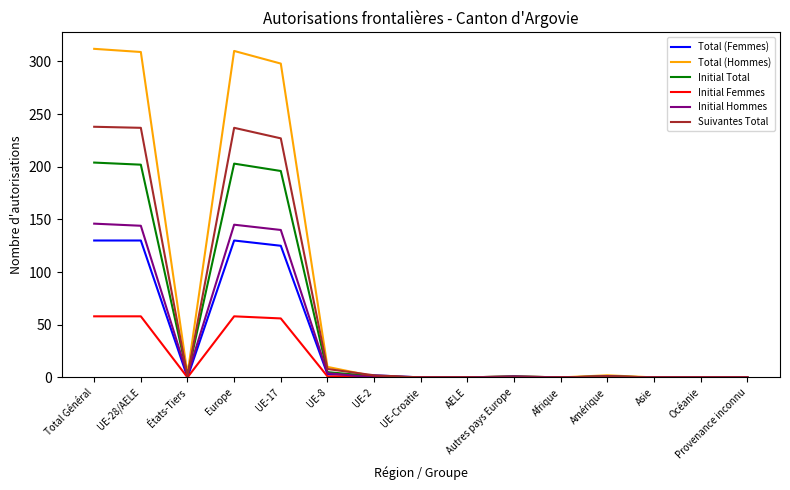

List the series in order of their peak value, highest first.

Total (Hommes), Suivantes Total, Initial Total, Initial Hommes, Total (Femmes), Initial Femmes